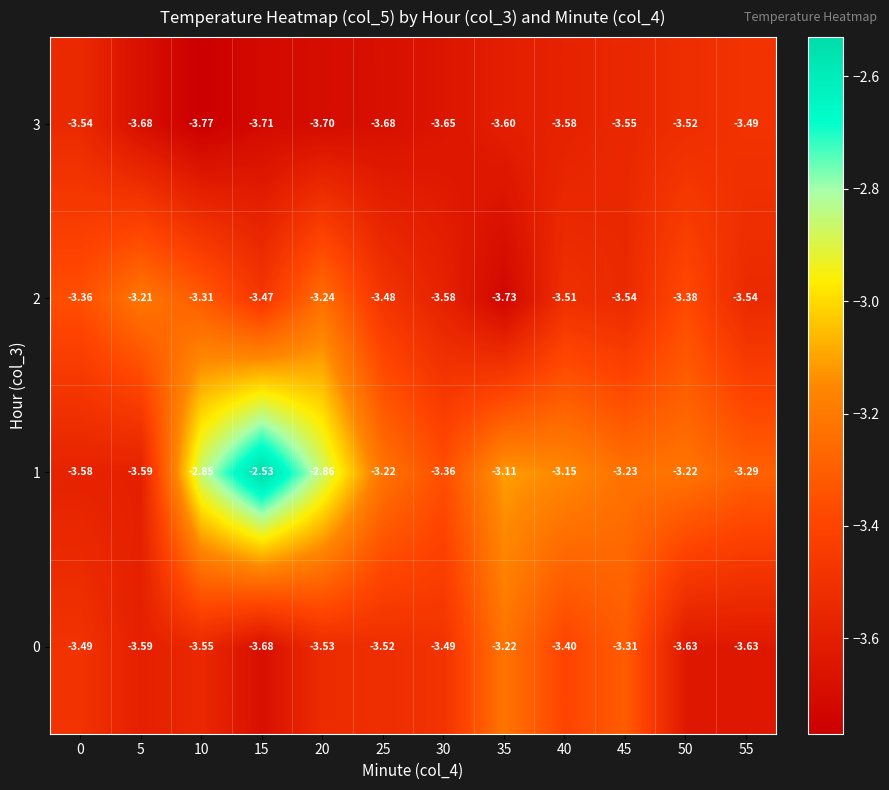

Is the value of 2 at 35 greater than the value of 3 at 25?

No